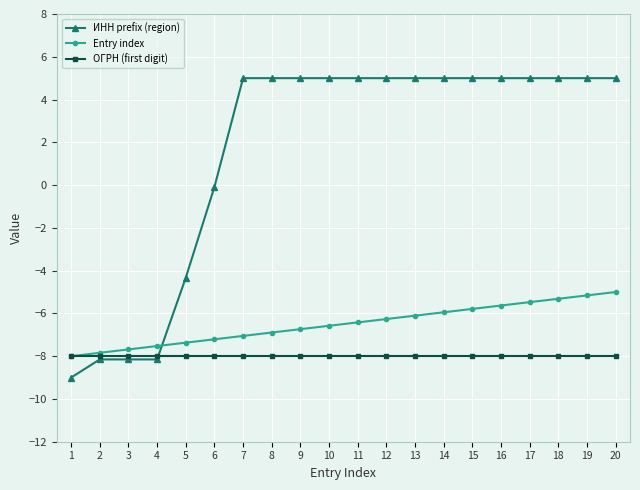

Which series has the largest total across all categories?

ИНН prefix (region)